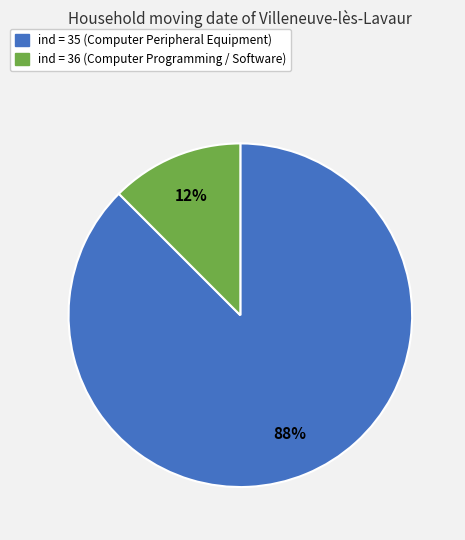

Does any single category account for the majority?

Yes